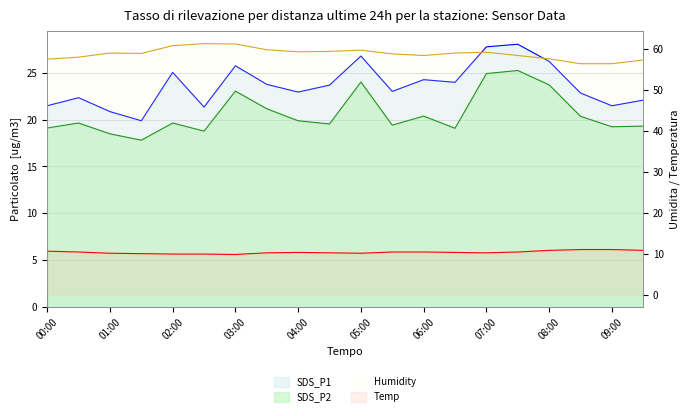

At which category does Temp reach its first local valley?

03:00